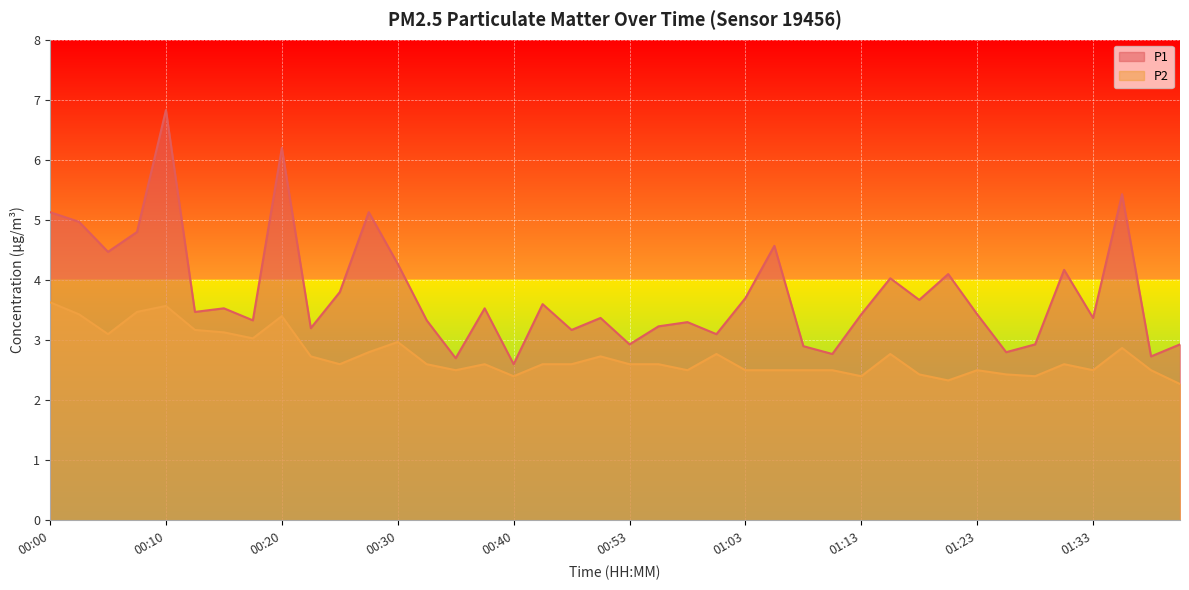

True or false: P1 and P2 cross at least once.

False